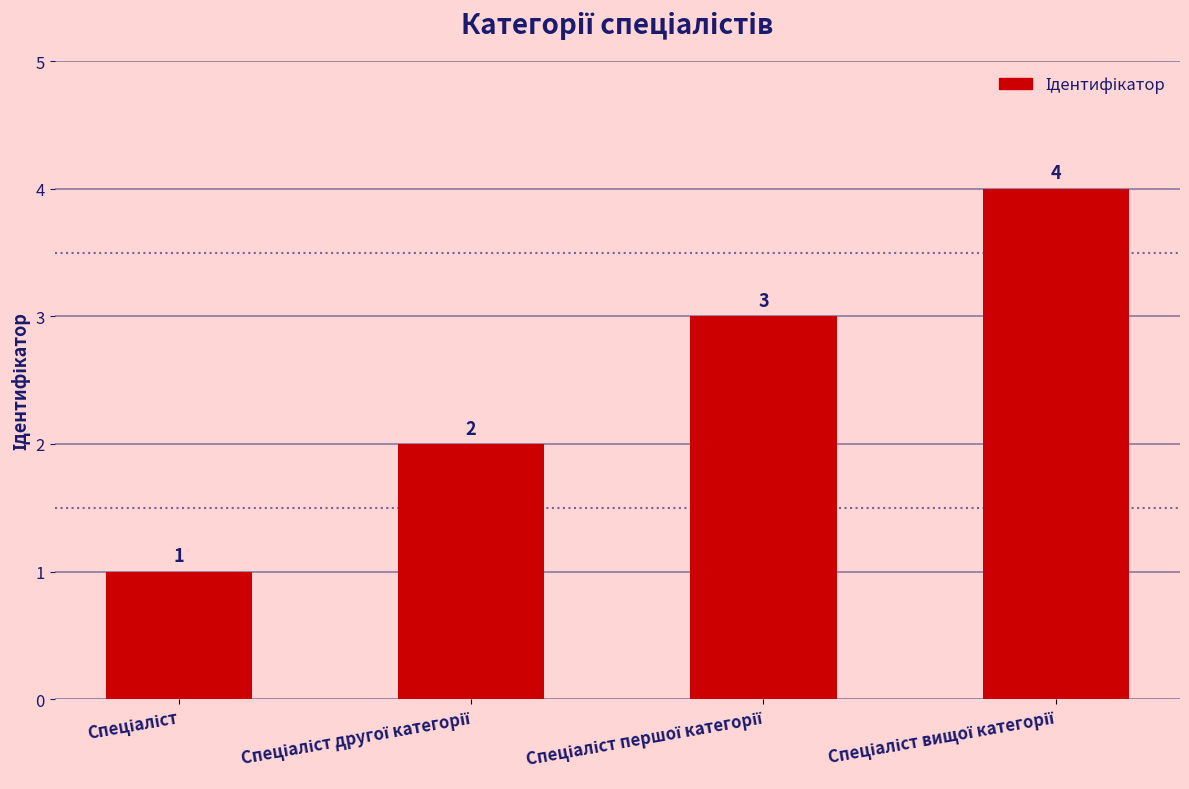

Count the number of categories in the chart.

4